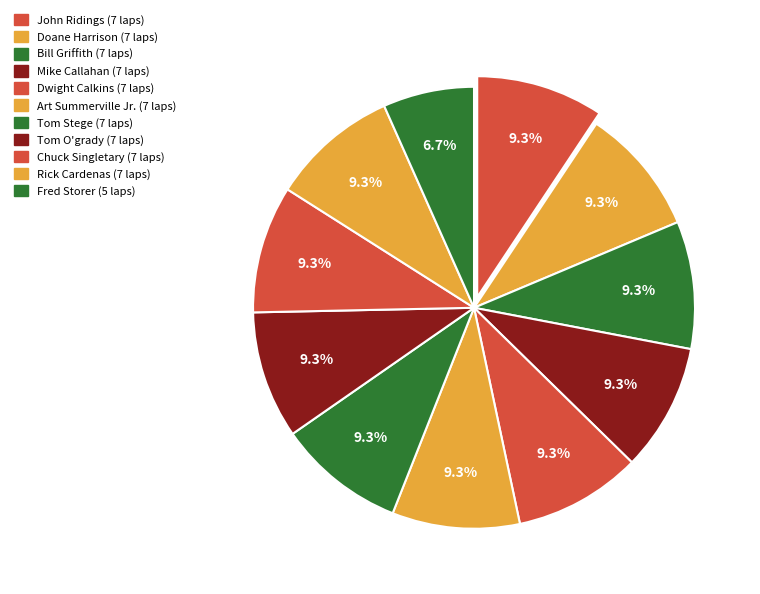

How many slices are in this pie chart?

11